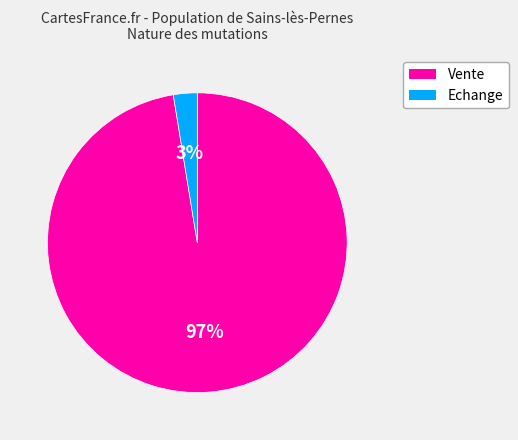

To the nearest percent, what is the average slice percentage?

50%